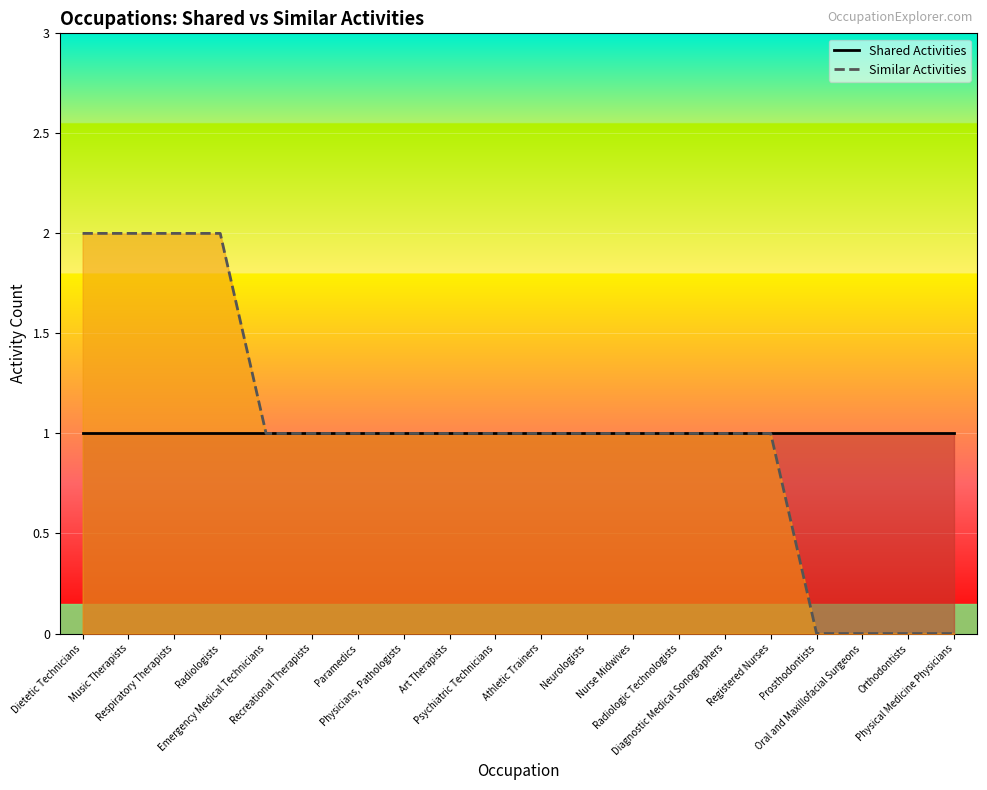

What is the change in value from Athletic Trainers to Prosthodontists?

-1